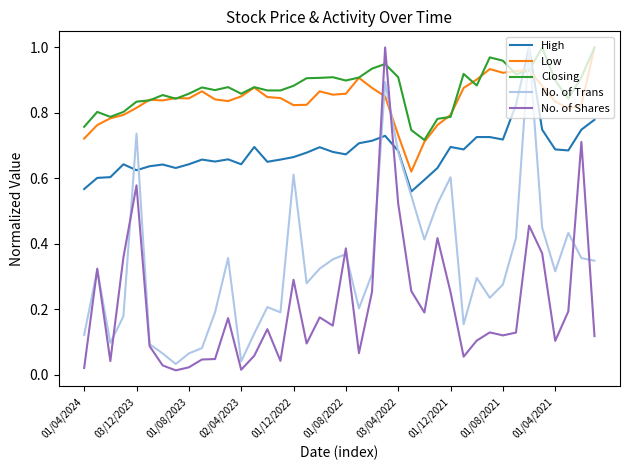

Which series ends up on top after the final intersection of Low and No. of Shares?

Low